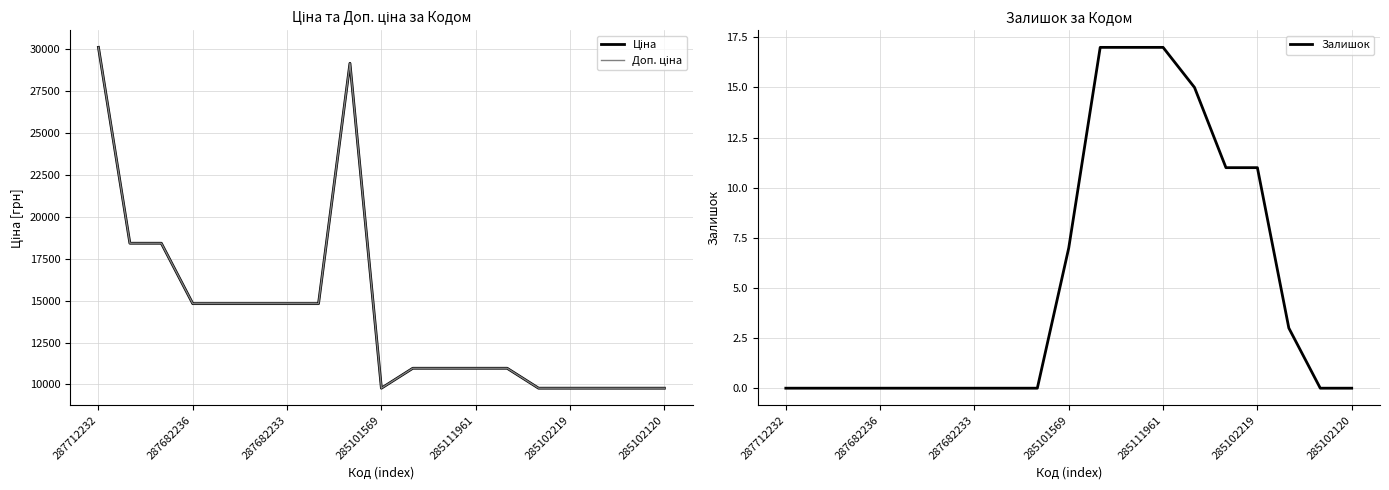

What is the highest value of the Залишок series?

17